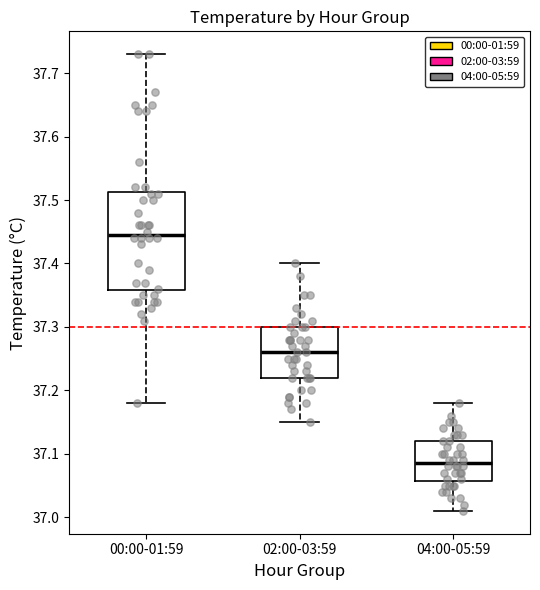

Which box is the tallest, from its lower edge to its upper edge?

00:00-01:59